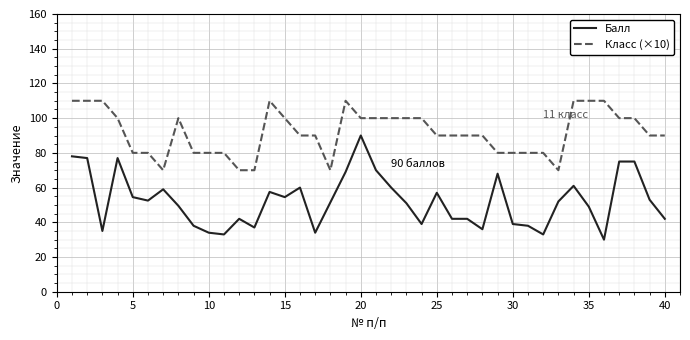

True or false: Класс (×10) and Балл intersect in this chart.

False